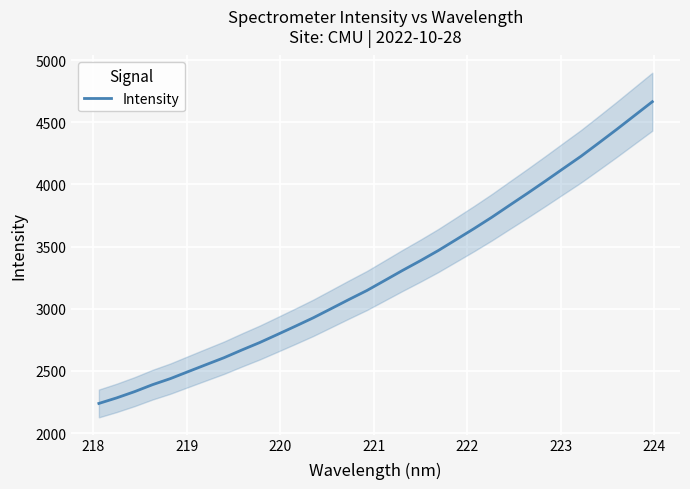

What is the value of the 16th point from the left?

3146.3